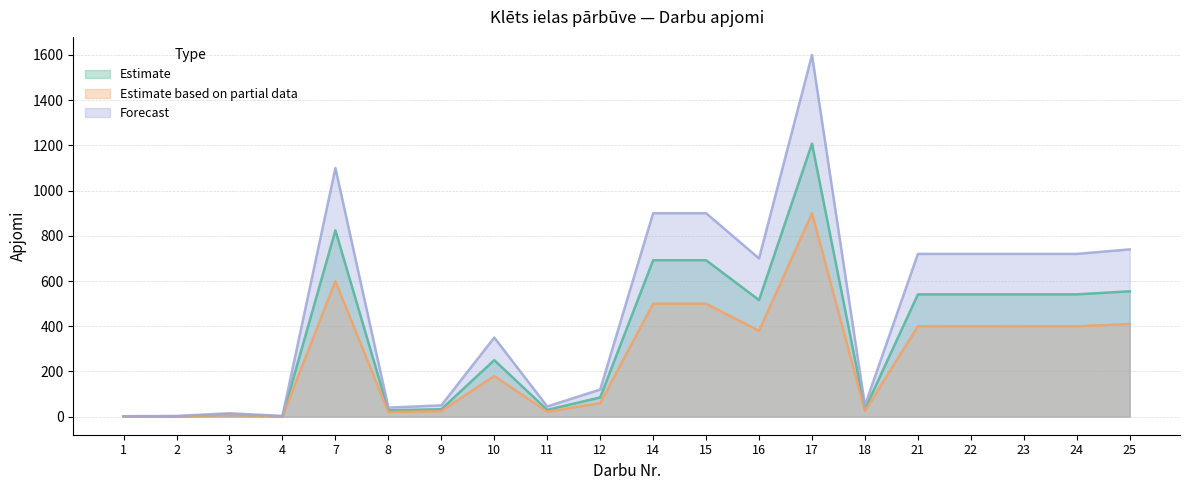

True or false: Forecast has a value of 544.8 at 10.

False